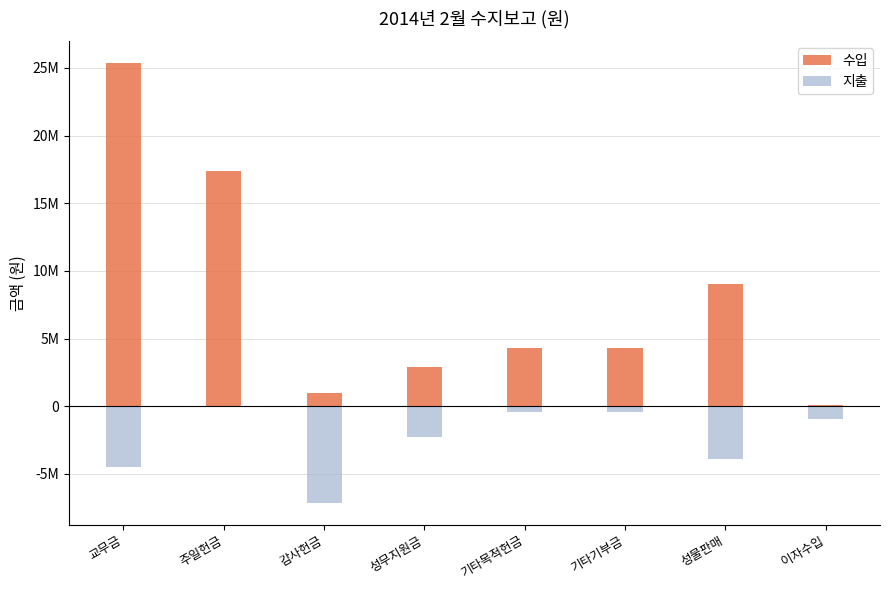

Rank the series at 이자수입 from lowest to highest value.

지출, 수입